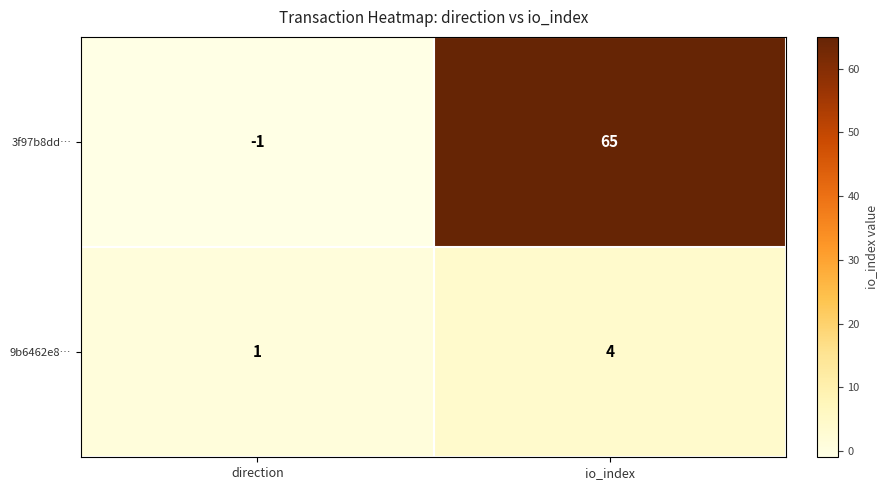

Which series changed the most between direction and io_index?

3f97b8dd…